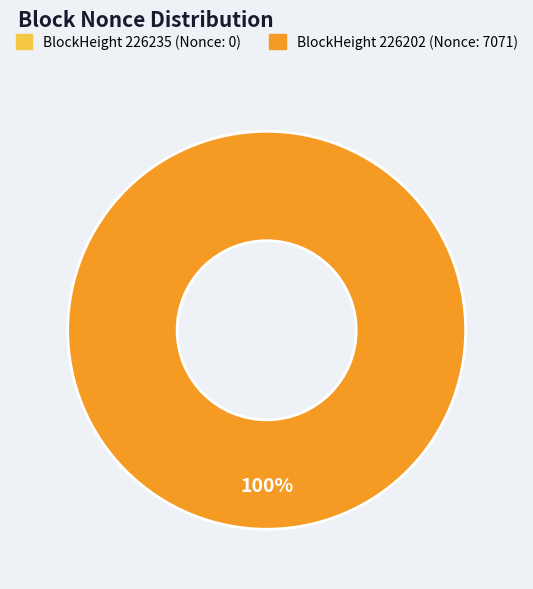

Rank the categories by value from lowest to highest.

226235, 226202